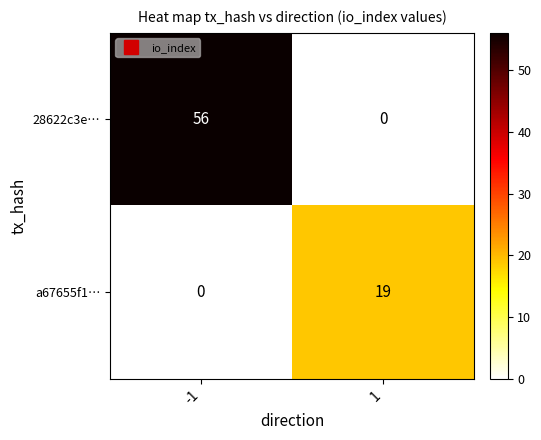

At how many categories does at least one series exceed 31?

1